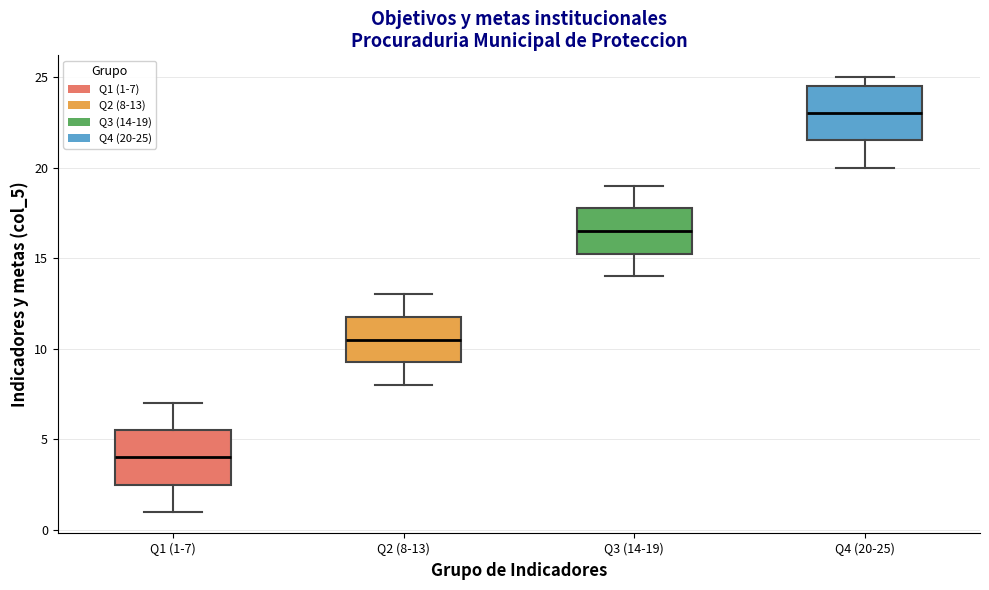

Reading left to right, transcribe this box plot: for each box, give where its median line is, the range the box spans, and where its two whiskers end, as read against the y-axis. The values are not printed on the chart, so give them approximately, as read against the axis.

Q1 (1-7): median 4.0, box 2.5 to 5.5, whiskers 1.0 to 7.0
Q2 (8-13): median 10.5, box 9.5 to 12.0, whiskers 8.0 to 13.0
Q3 (14-19): median 16.5, box 15.5 to 18.0, whiskers 14.0 to 19.0
Q4 (20-25): median 23.0, box 21.5 to 24.5, whiskers 20.0 to 25.0